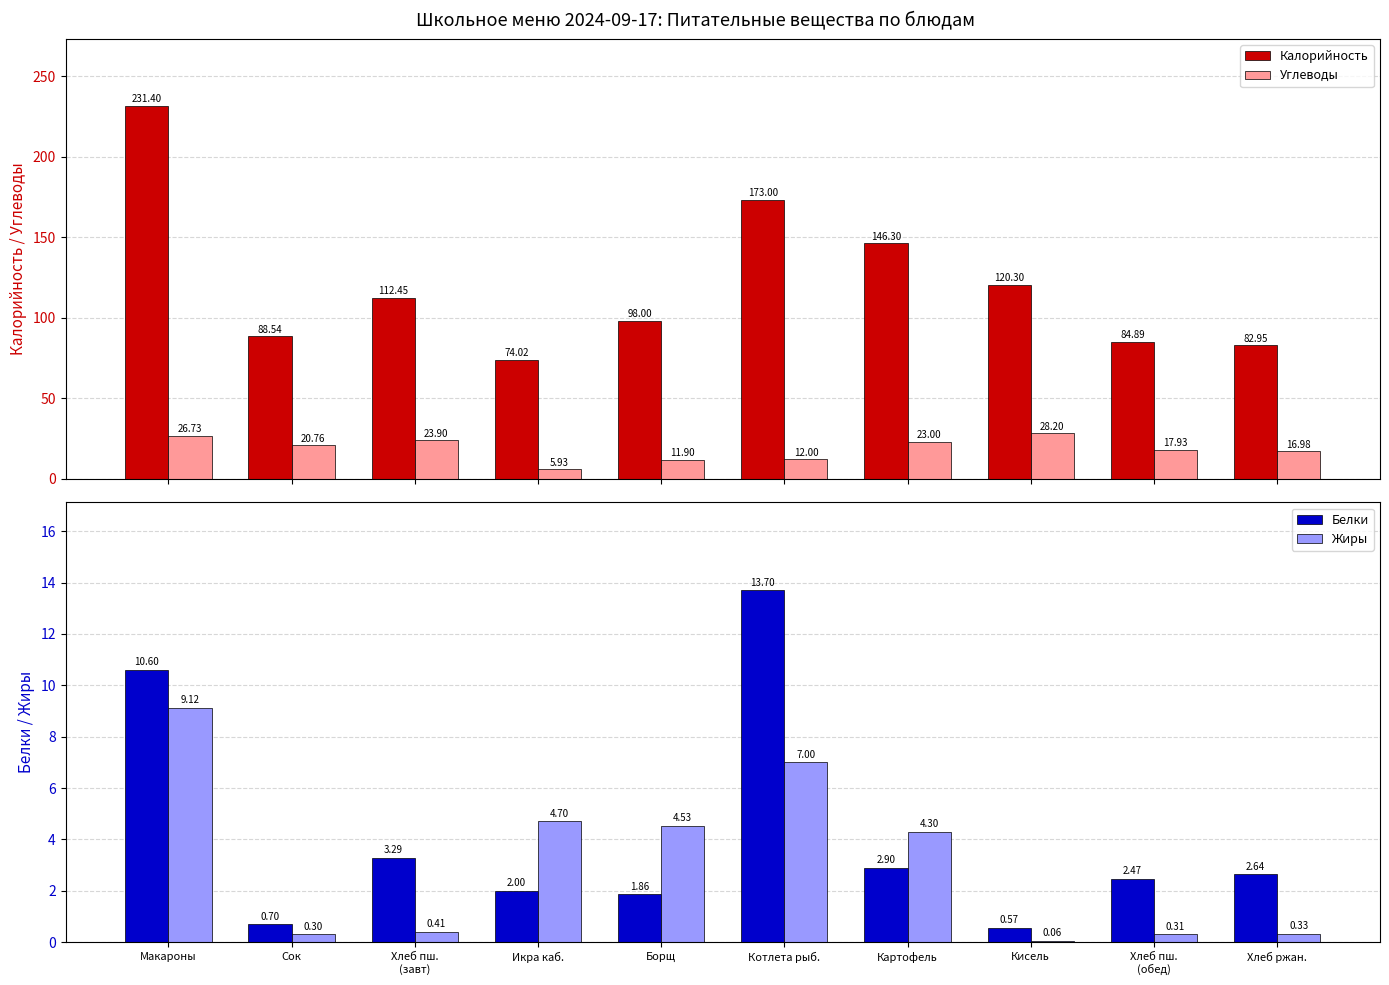

At which category is the sum across all series the highest?

Макароны